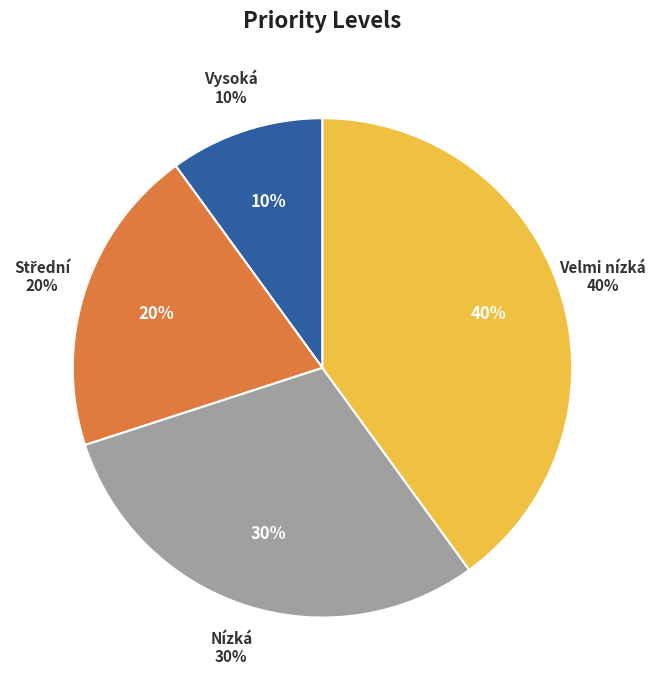

Which slice is the largest?

Velmi nízká